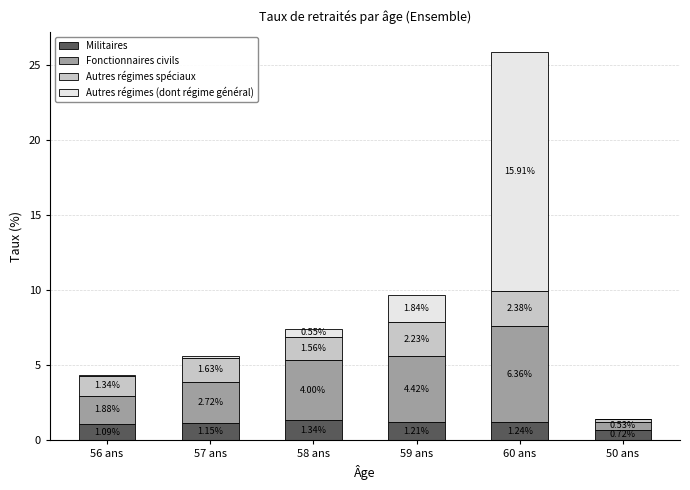

What is the label of the 1st bar from the right?

50 ans